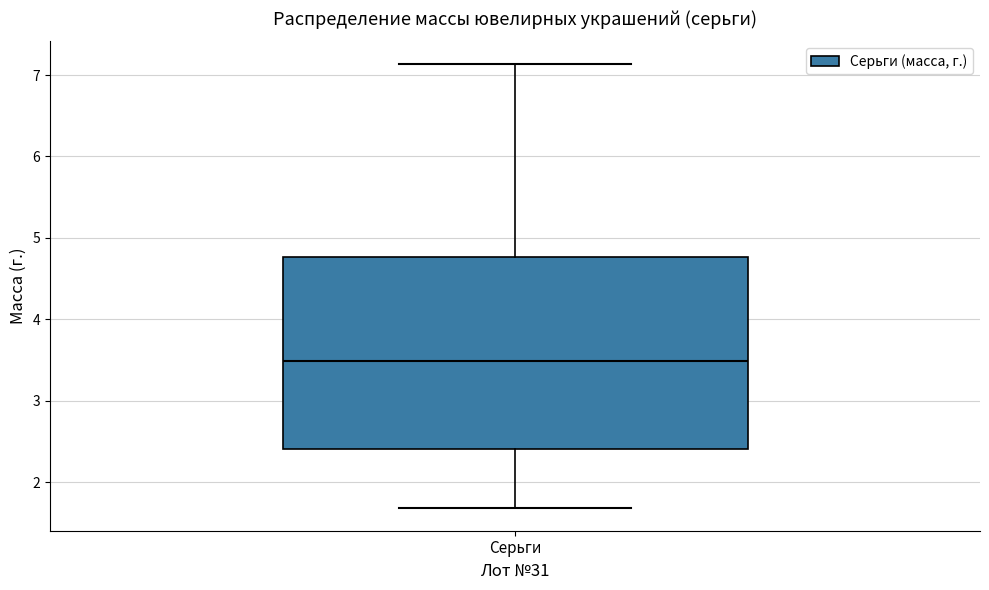

Transcribe this box plot: give where the median line is, the range the box spans, and where the two whiskers end, as read against the y-axis. The values are not printed on the chart, so give them approximately, as read against the axis.

median 3.5, box 2.4 to 4.8, whiskers 1.7 to 7.1